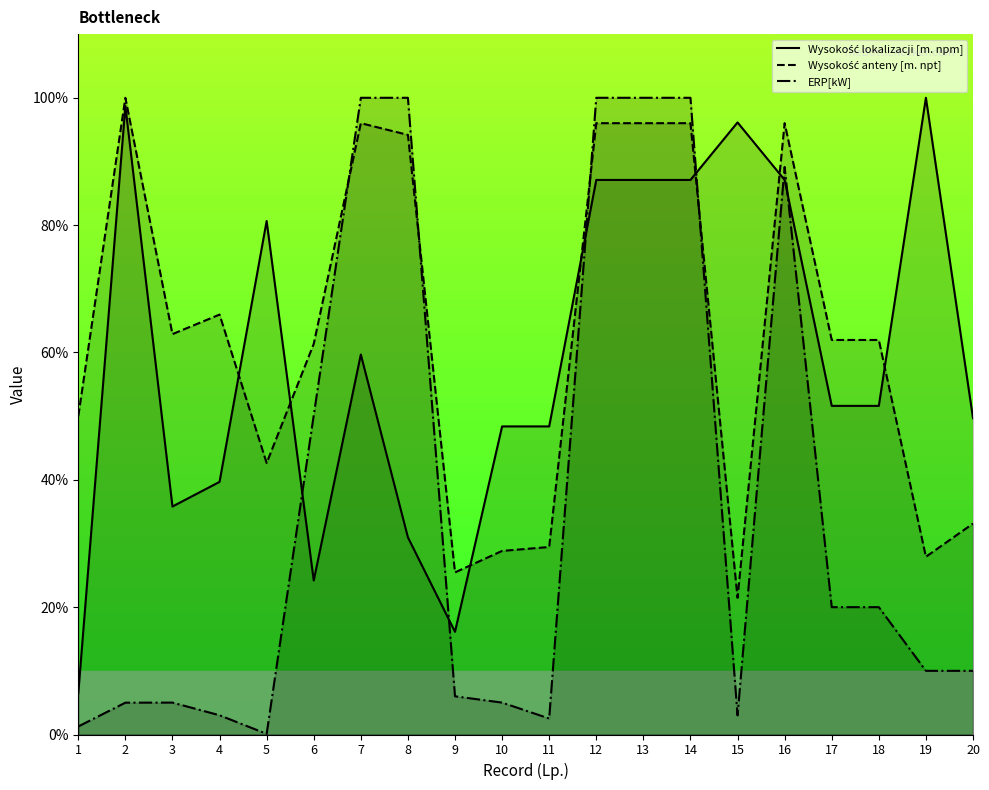

True or false: ERP[kW] has more than 0 points higher than both neighbors.

True